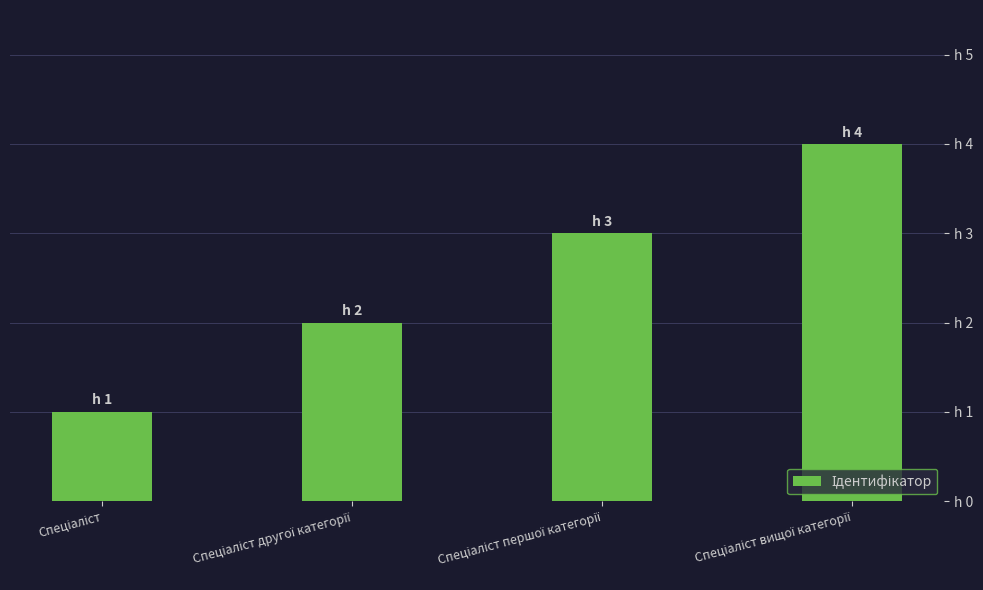

What is the difference between the maximum and second lowest values?

2